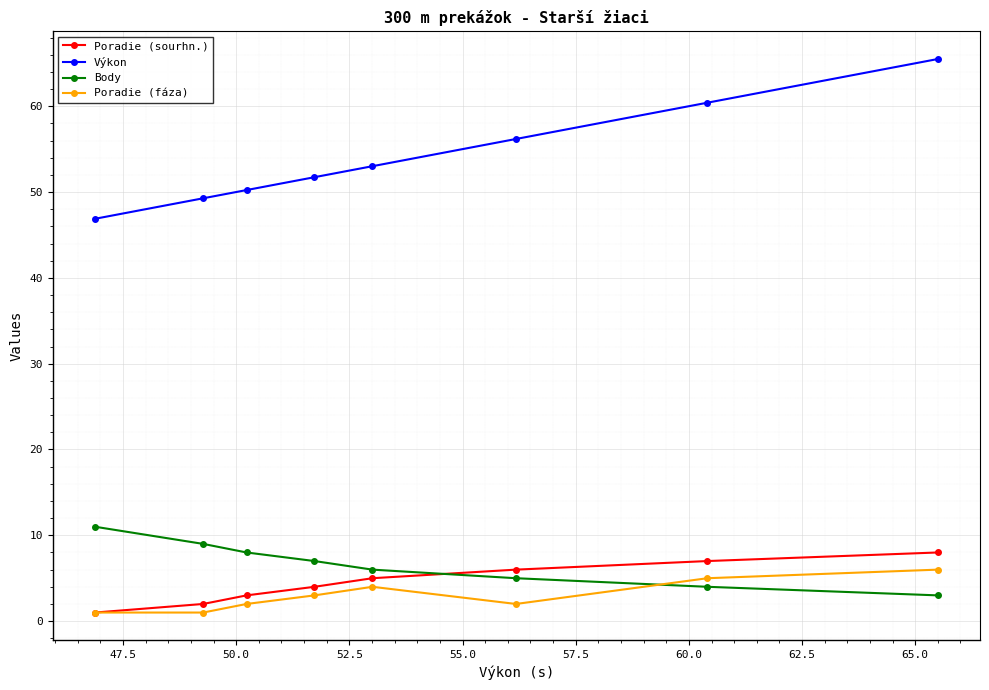

What is the highest value of the Poradie (sourhn.) series?

8.0